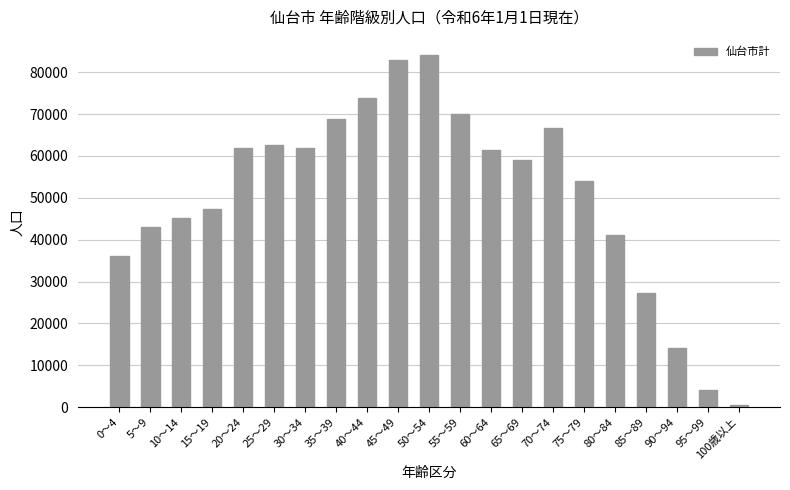

What is the label of the 4th bar from the left?

15～19